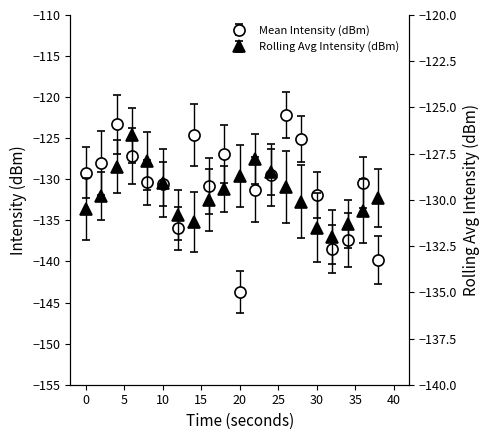

Reading left to right, list all the values displayed in this chart.

Mean Intensity (dBm): 0=-129.2	2=-128.0	4=-123.3	6=-127.1	8=-130.4	10=-130.6	12=-136.0	14=-124.6	16=-130.8	18=-126.9	20=-143.7	22=-131.3	24=-129.4	26=-122.2	28=-125.1	30=-131.9	32=-138.5	34=-137.4	36=-130.4	38=-139.8
Rolling Avg Intensity (dBm): 0=-130.5	2=-129.8	4=-128.2	6=-126.5	8=-127.9	10=-129.1	12=-130.8	14=-131.2	16=-130.0	18=-129.4	20=-128.7	22=-127.8	24=-128.5	26=-129.3	28=-130.1	30=-131.5	32=-132.0	34=-131.3	36=-130.6	38=-129.9